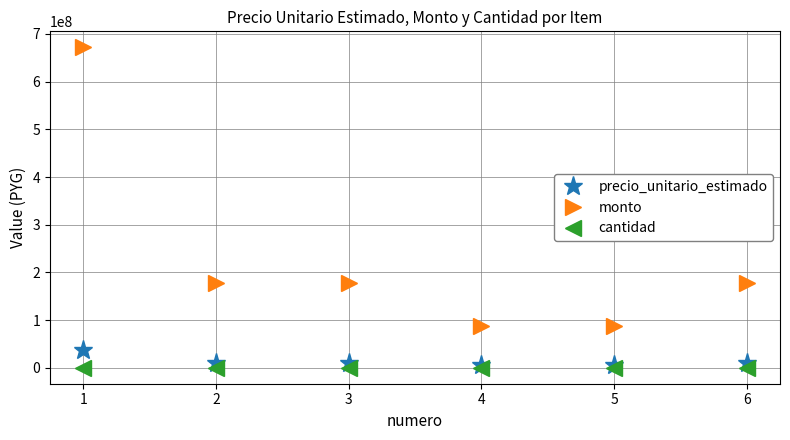

Which series has the widest spread of values?

monto